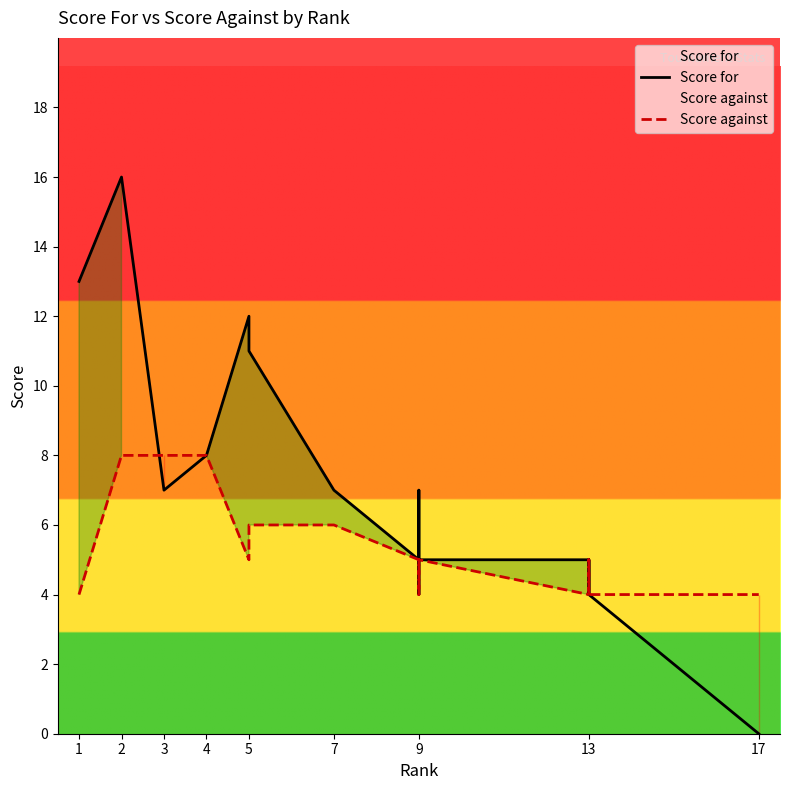

How many interior local peaks does the Score against series have?

1